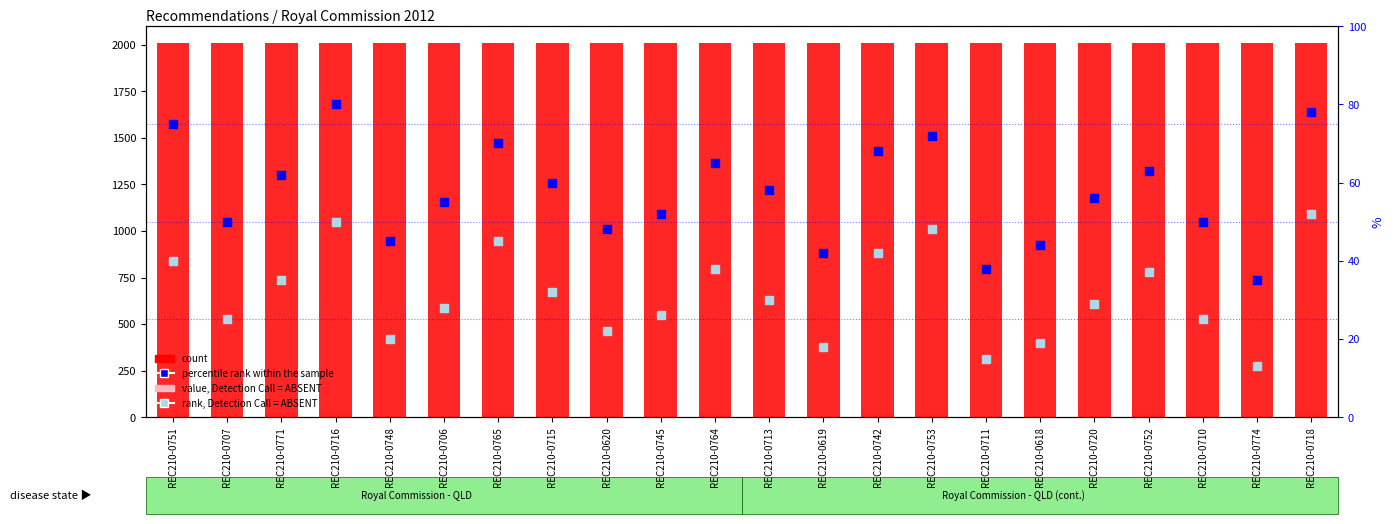

Which series contains the highest Y value?

count